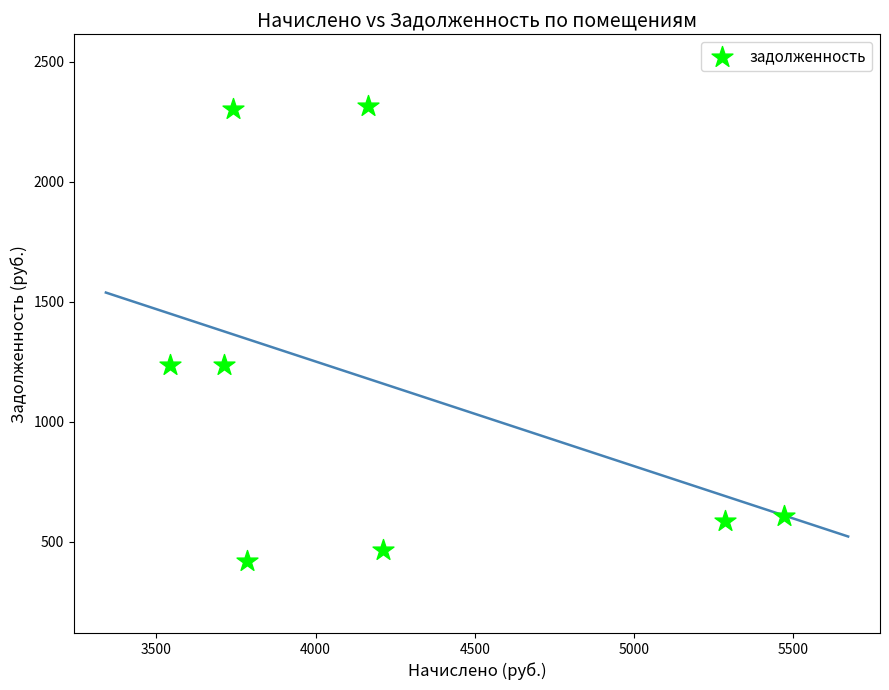

What is the range of X values (max minus min)?

1929.9